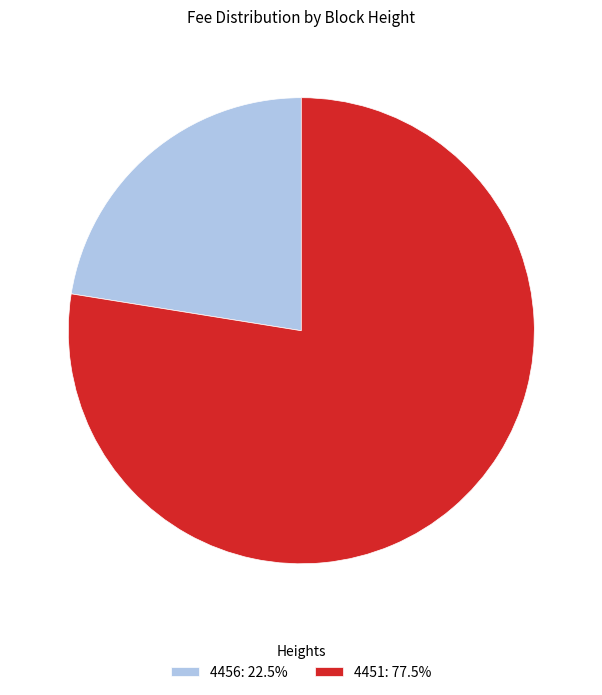

Does 4456: 22.5% represent more than half of the total?

No